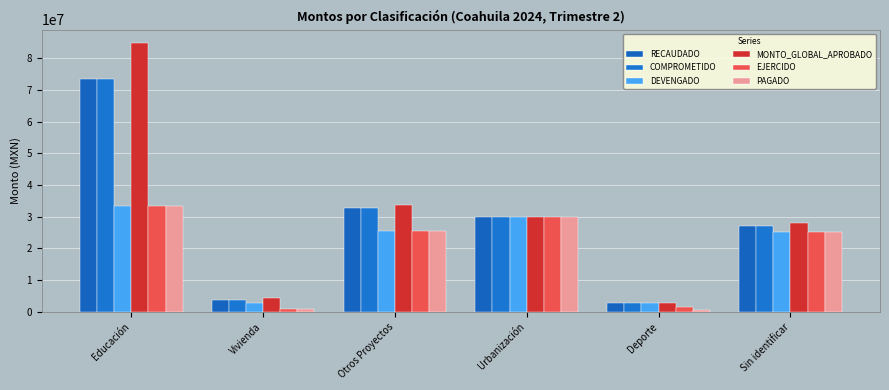

True or false: RECAUDADO has a value of 22302985.2 at Otros Proyectos.

False